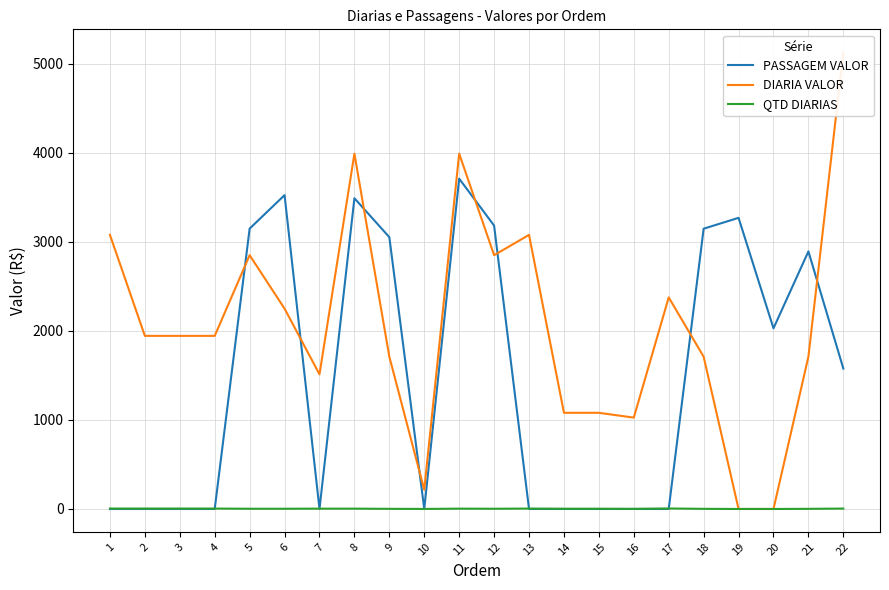

The DIARIA VALOR series shows 0.0 at 20. True or false?

True